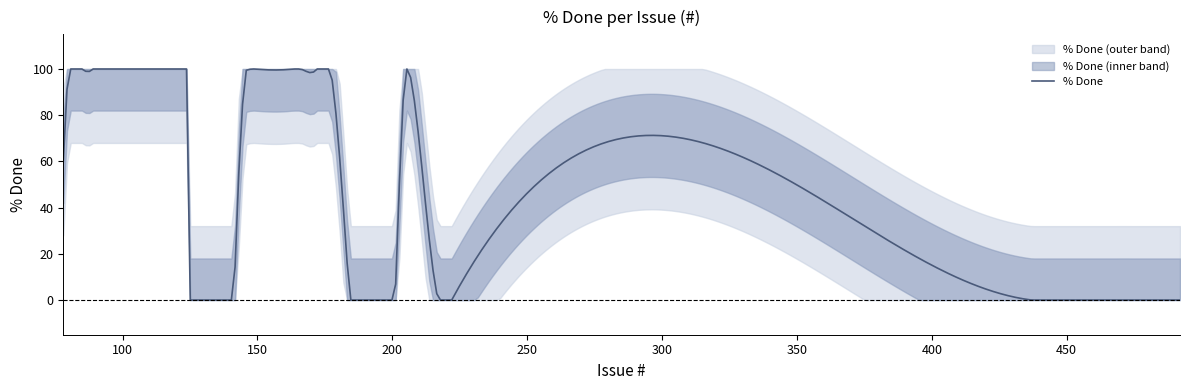

What is the greatest value displayed?

100